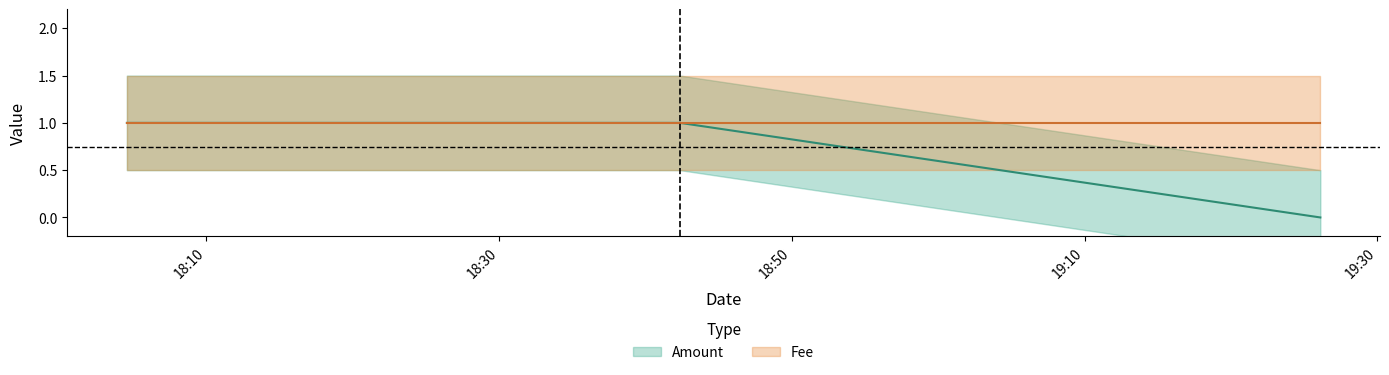

How many positive values are there?

2